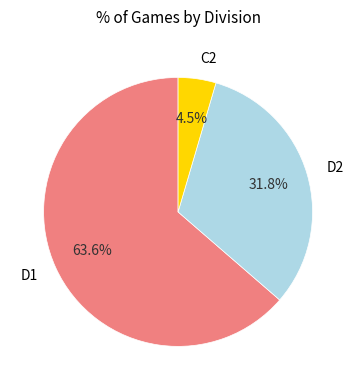

To the nearest percent, what is the difference between the D2 and D1 slice percentages?

32%